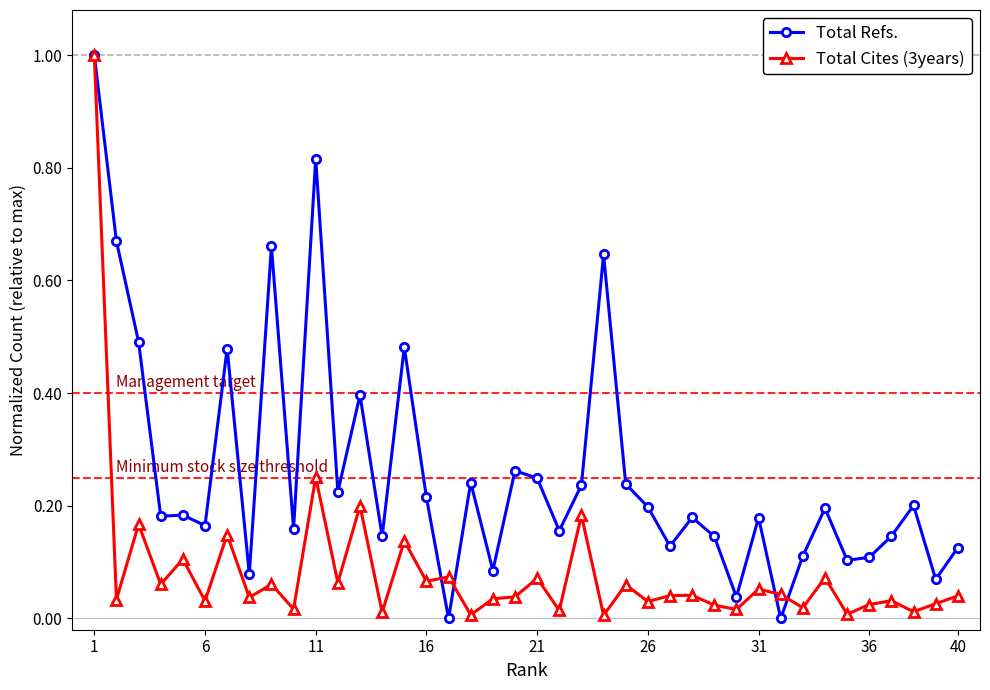

True or false: Total Refs. has more than 0 interior local peaks.

True